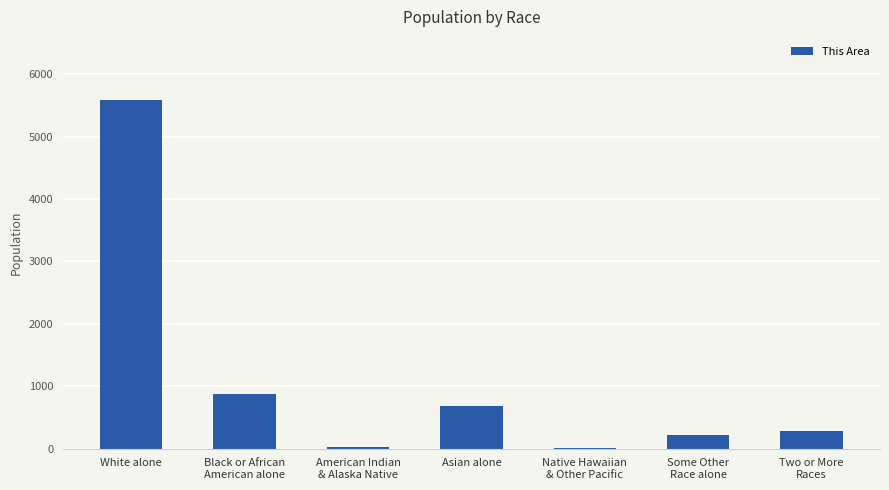

Count the number of data series in this chart.

1